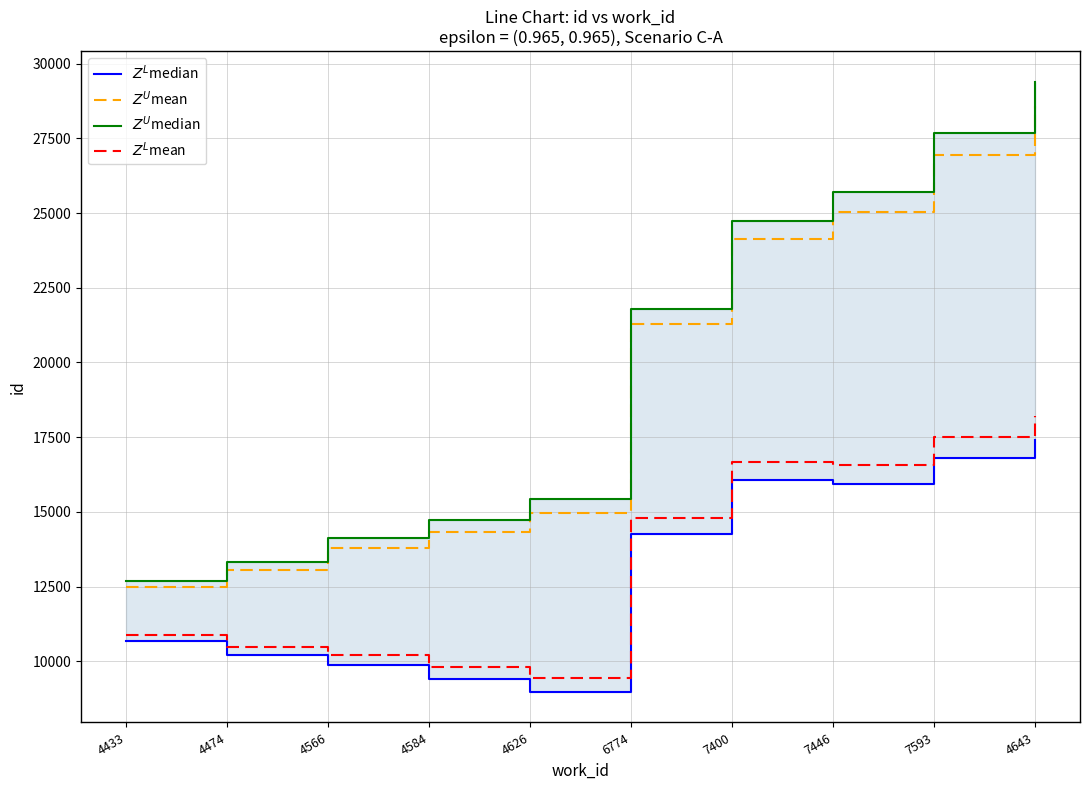

Reading right to left, extract all data points from this chart.

$Z^L$median: 17401.0	16788.6	15918.1	16074.7	14250.2	8969.8	9401.3	9887.9	10214.4	10677.0
$Z^U$mean: 28601.0	26944.1	25029.2	24141.3	21272.4	14947.6	14334.7	13776.8	13058.9	12477.0
$Z^U$median: 29401.0	27677.4	25695.9	24741.3	21805.8	15414.2	14734.7	14110.1	13325.6	12677.0
$Z^L$mean: 18201.0	17521.9	16584.8	16674.7	14783.6	9436.4	9801.3	10221.2	10481.1	10877.0